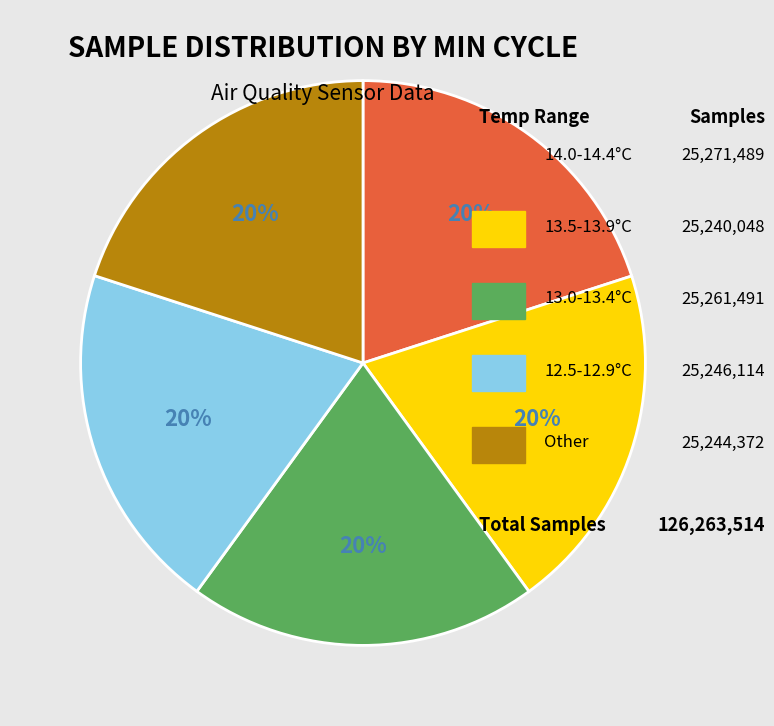

Is there a majority slice in this chart?

No